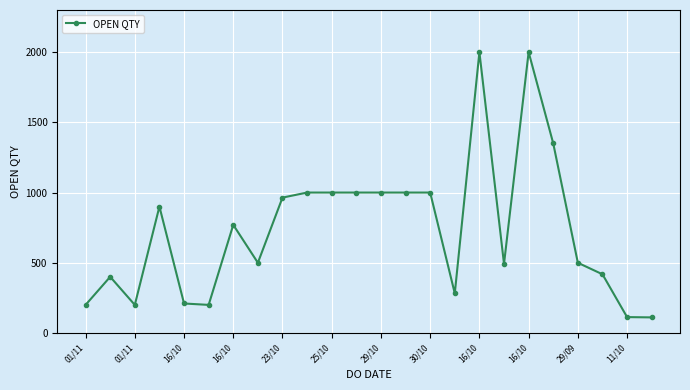

True or false: the data has more than 1 interior local peaks.

True